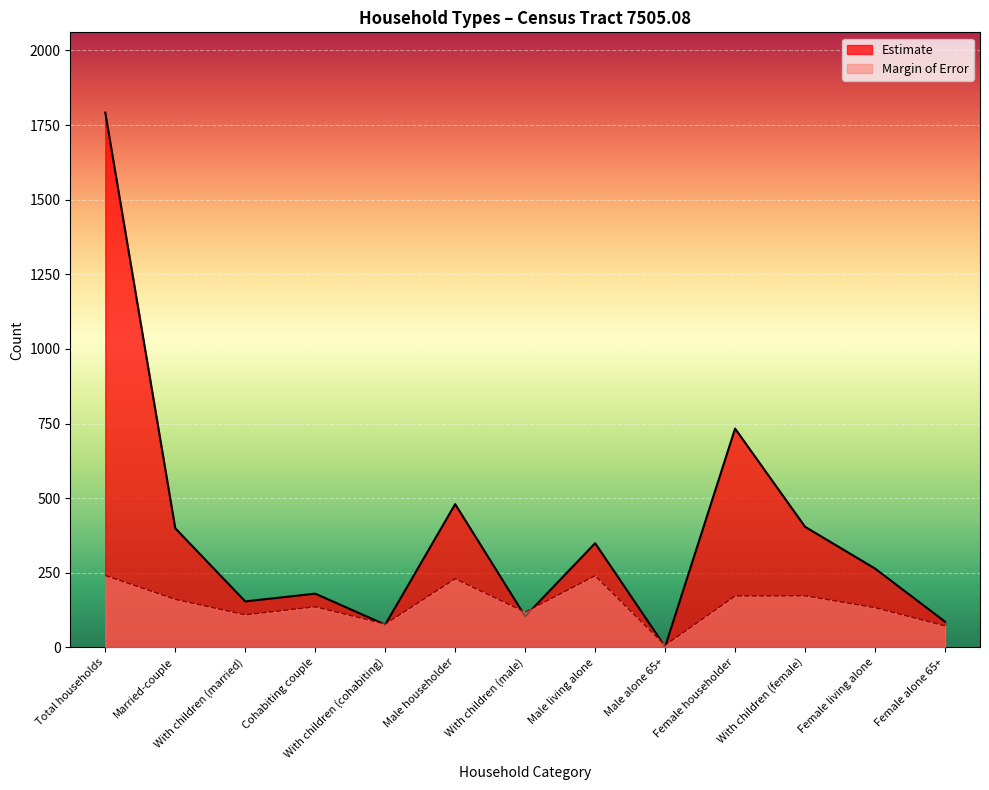

Which series has the widest spread of values?

Estimate